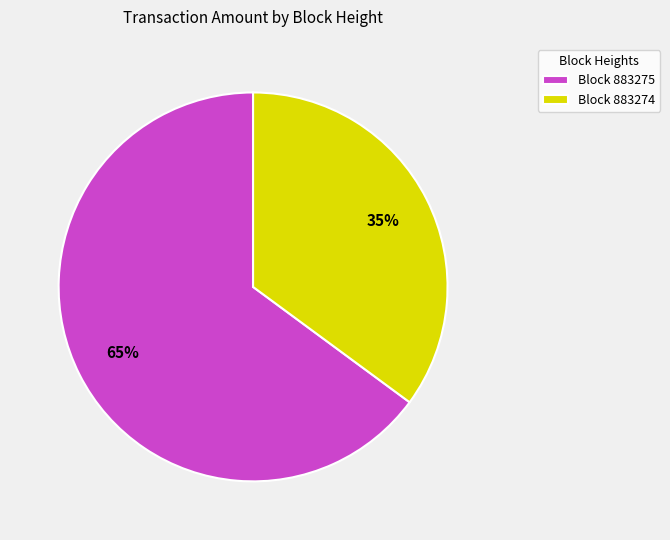

Is the sum of Block 883275 and Block 883274 greater than half?

Yes